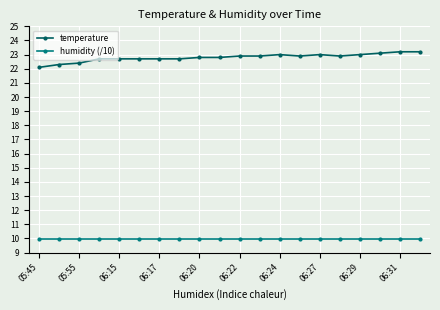

What is the value of the temperature point at the 10th from the left?

22.8